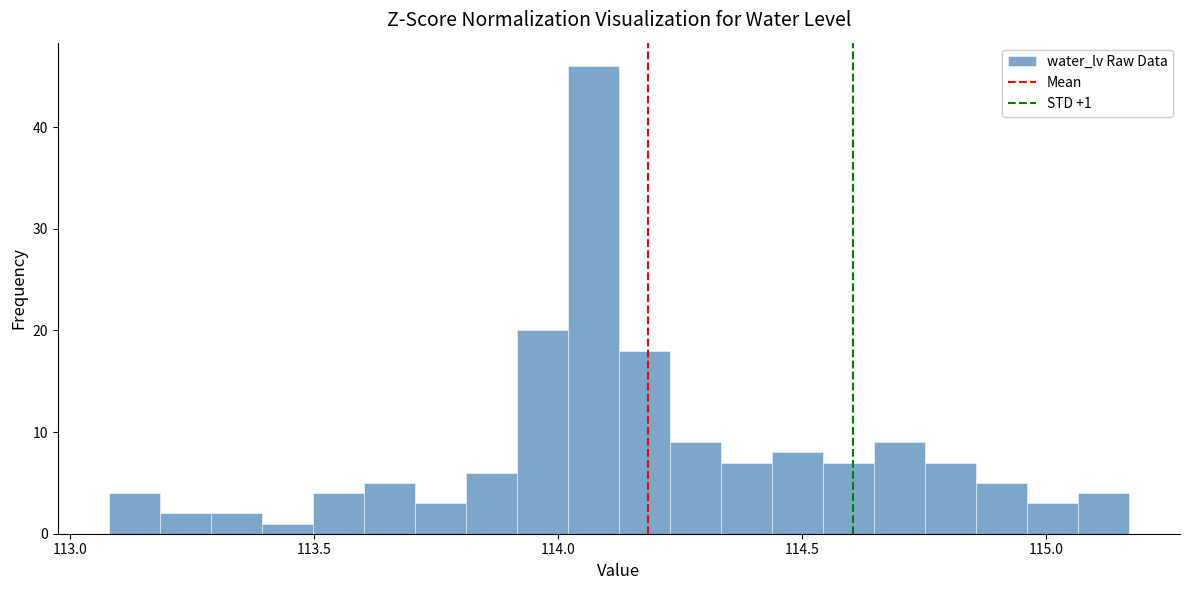

Around what value on the x-axis is the tallest bar? Give the approximate position of its centre, as read against the axis.

114.05